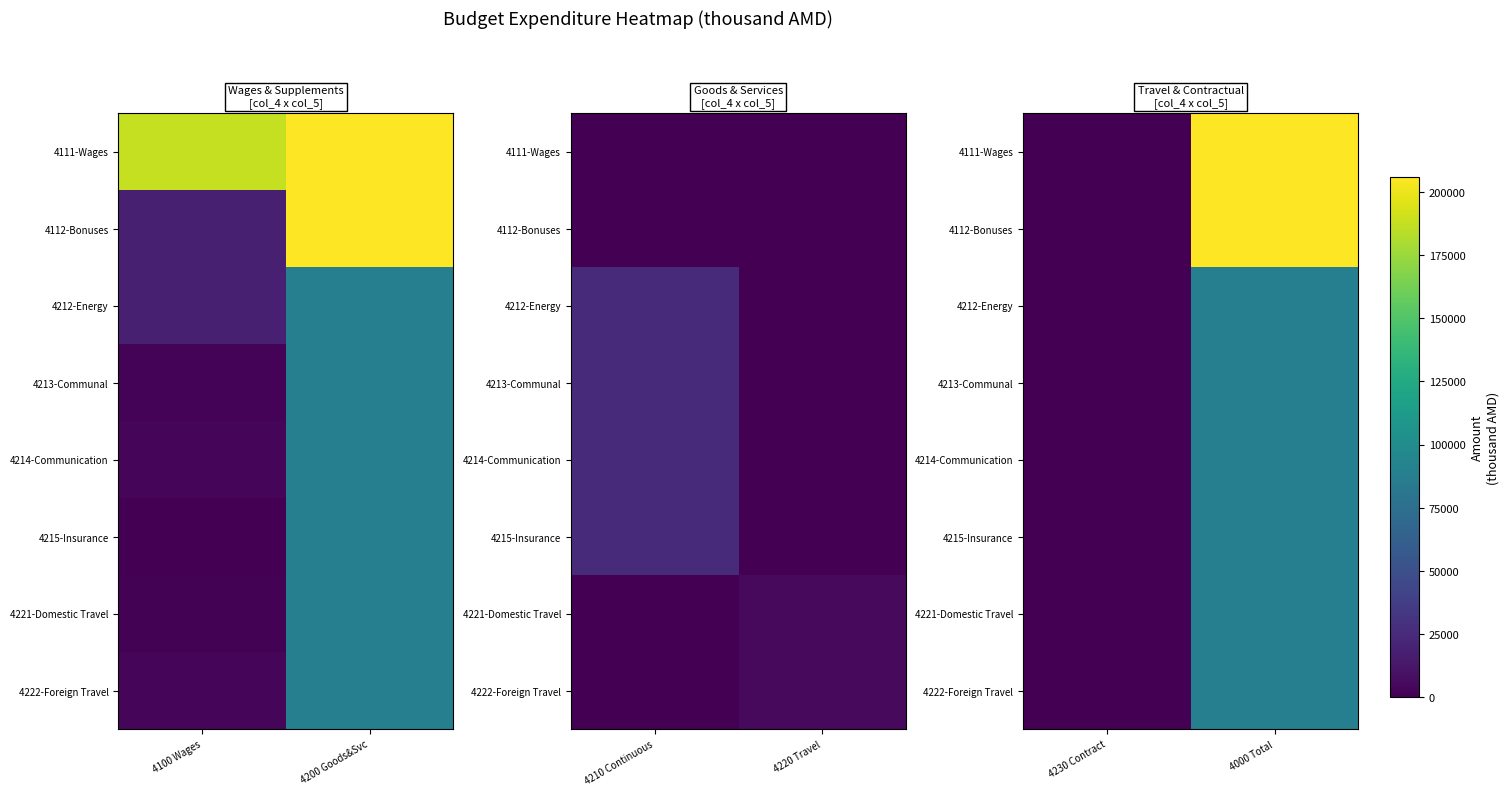

What is the difference between the 4214-Communication values at 4230 Contract and 4000 Total?

89131.4